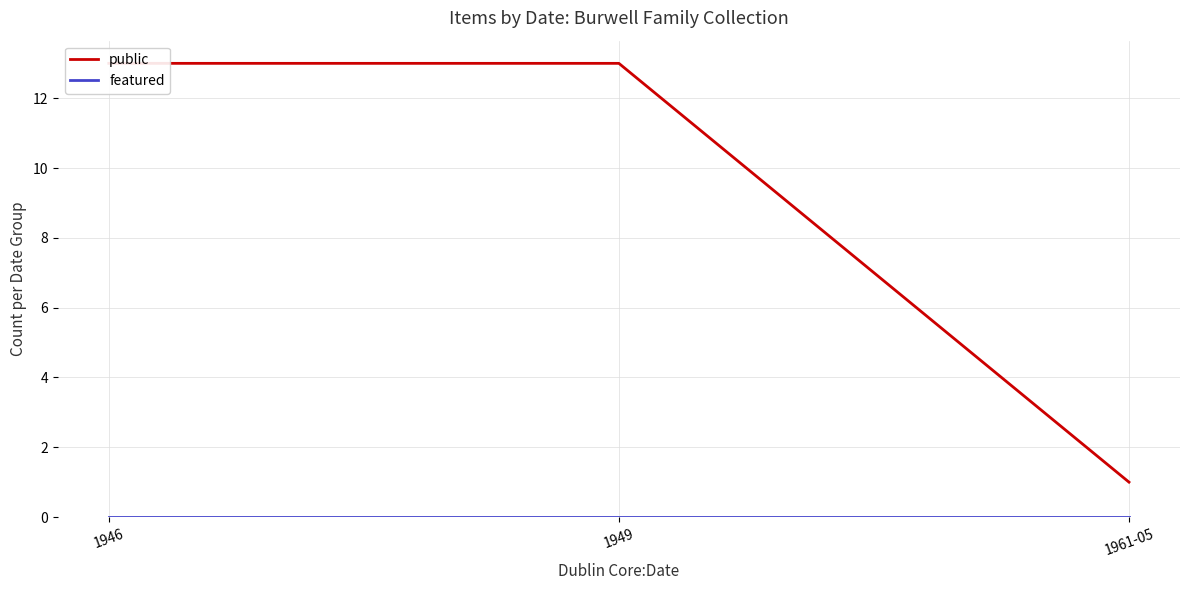

What are all the series names shown in the legend?

public, featured